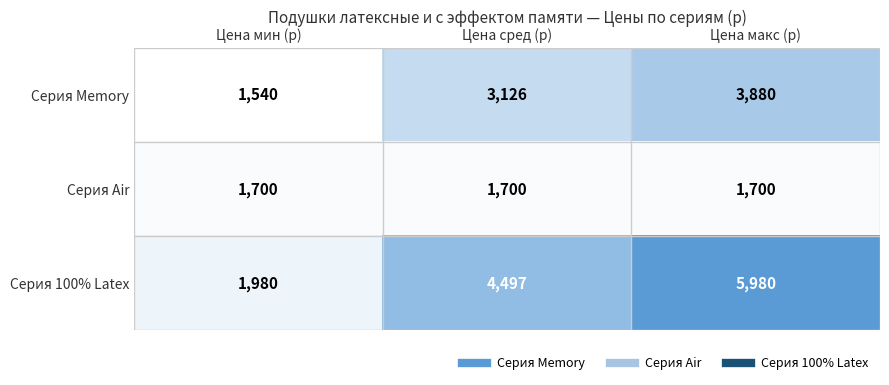

Count the number of categories in the chart.

3